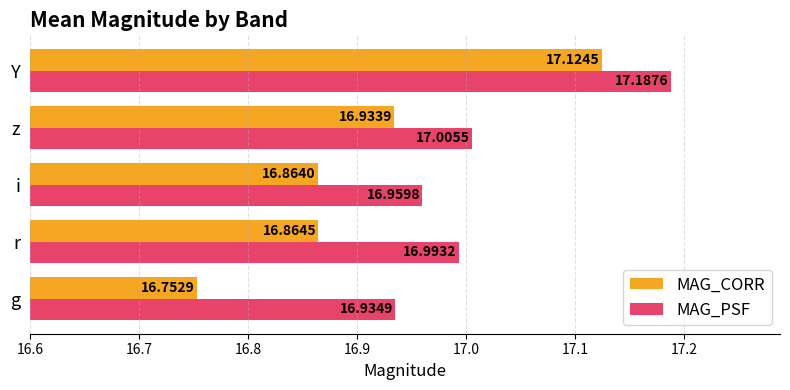

Is the value of MAG_CORR at r greater than the value of MAG_PSF at z?

No